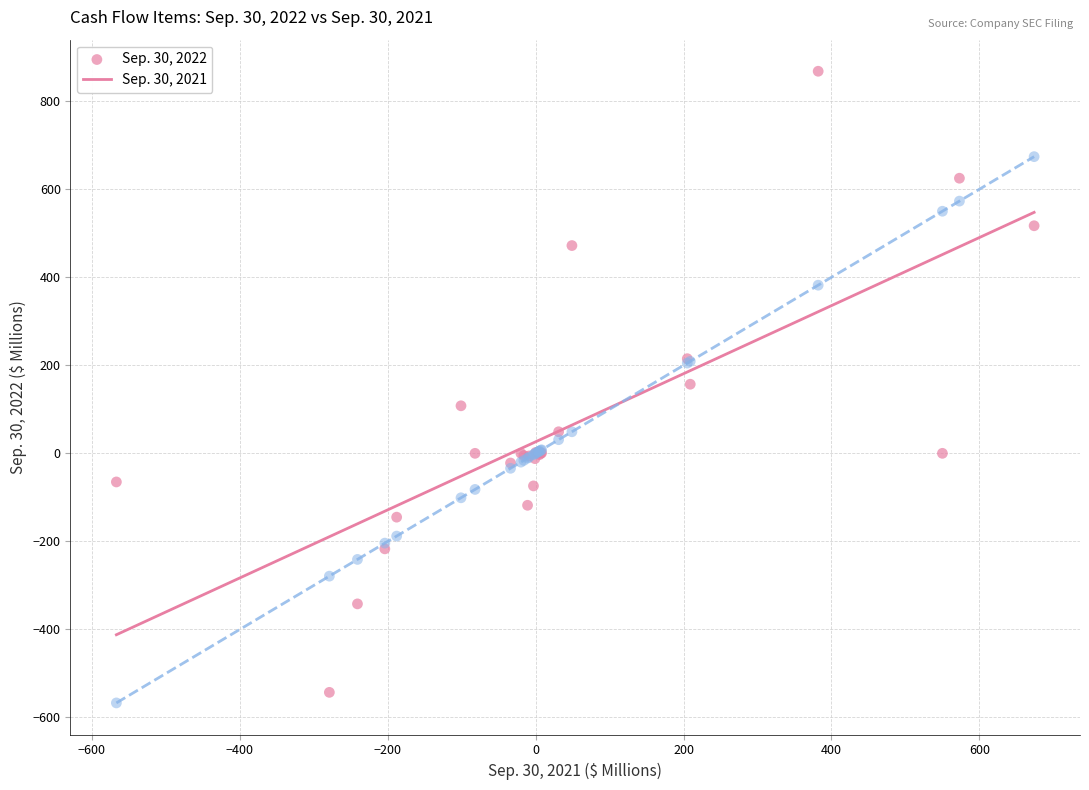

Which series contains the lowest Y value?

Sep. 30, 2021